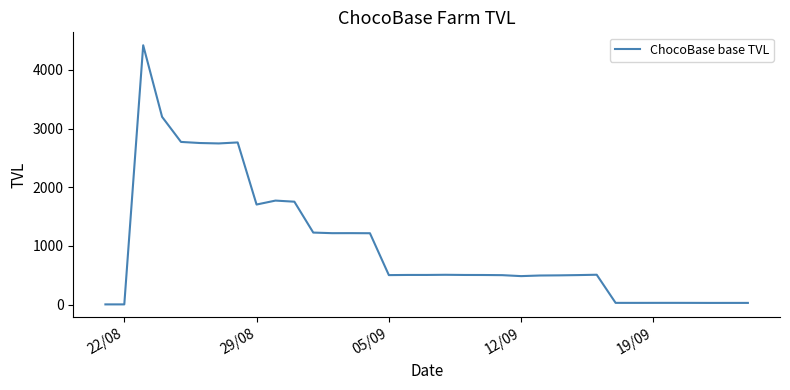

What is the difference between the maximum and minimum values?

4412.5